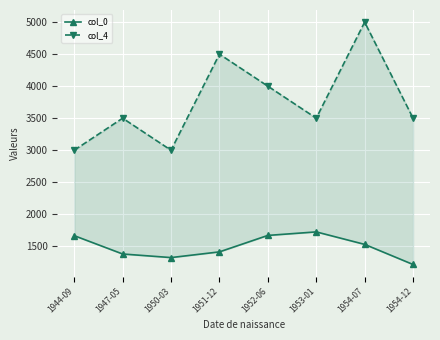

At which label is col_4 closest to 4000?

1952-06